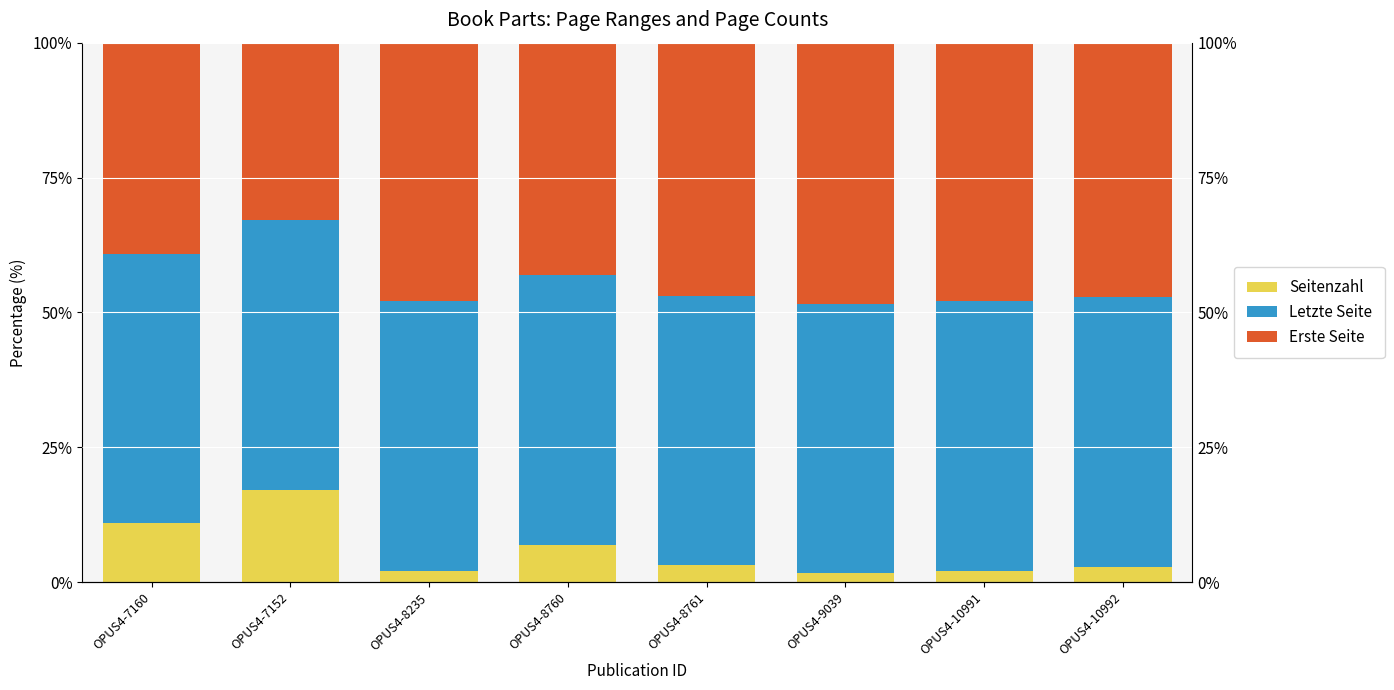

What are all the series names shown in the legend?

Seitenzahl, Letzte Seite, Erste Seite